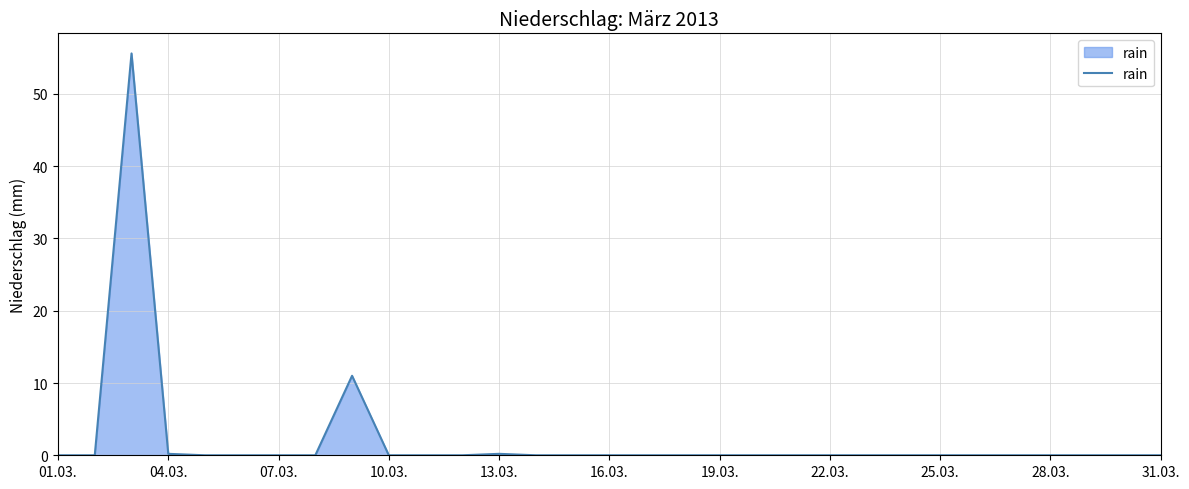

What is the maximum value shown in the chart?

55.6